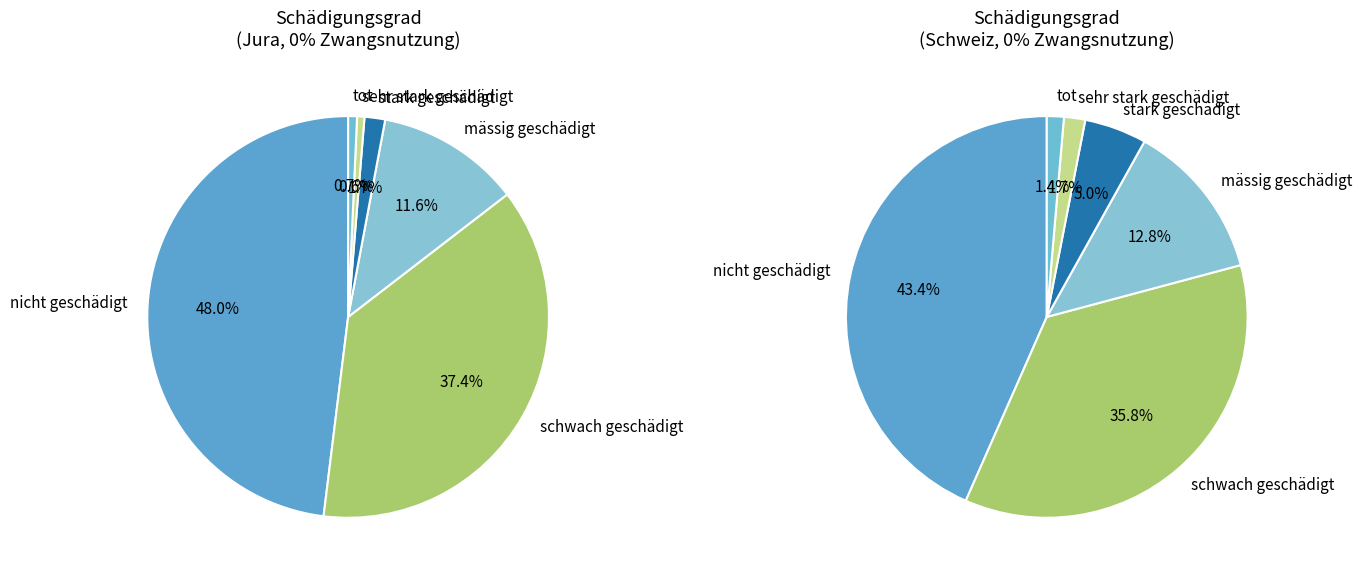

Does any single category account for the majority?

No